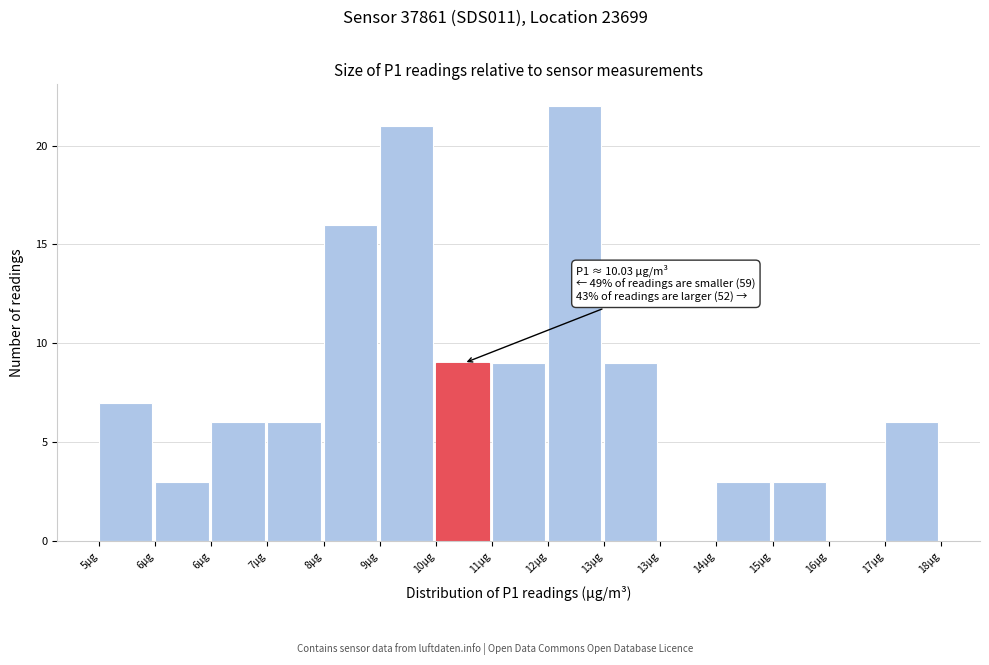

Count the number of data series in this chart.

1